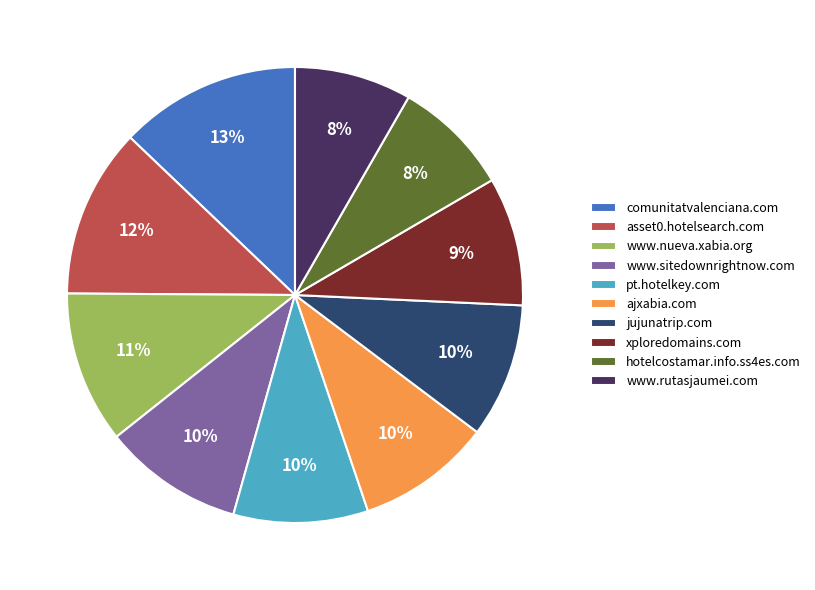

Do www.rutasjaumei.com and www.sitedownrightnow.com together represent more than half of the pie?

No